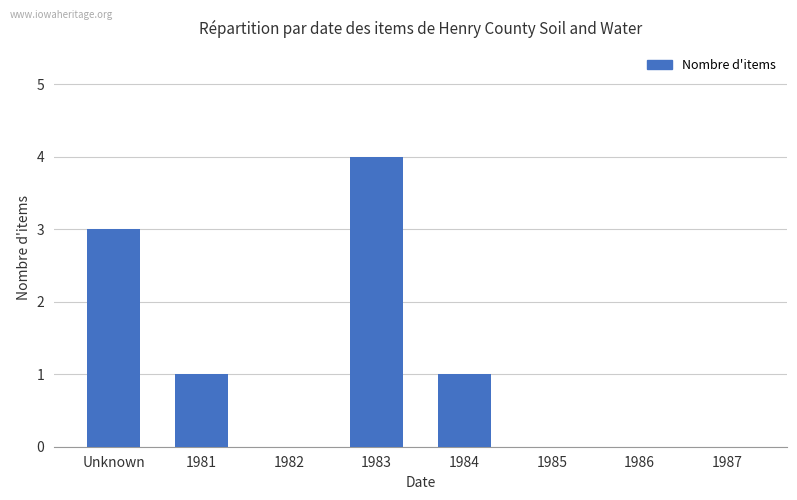

Which label corresponds to the largest value in the chart?

1983